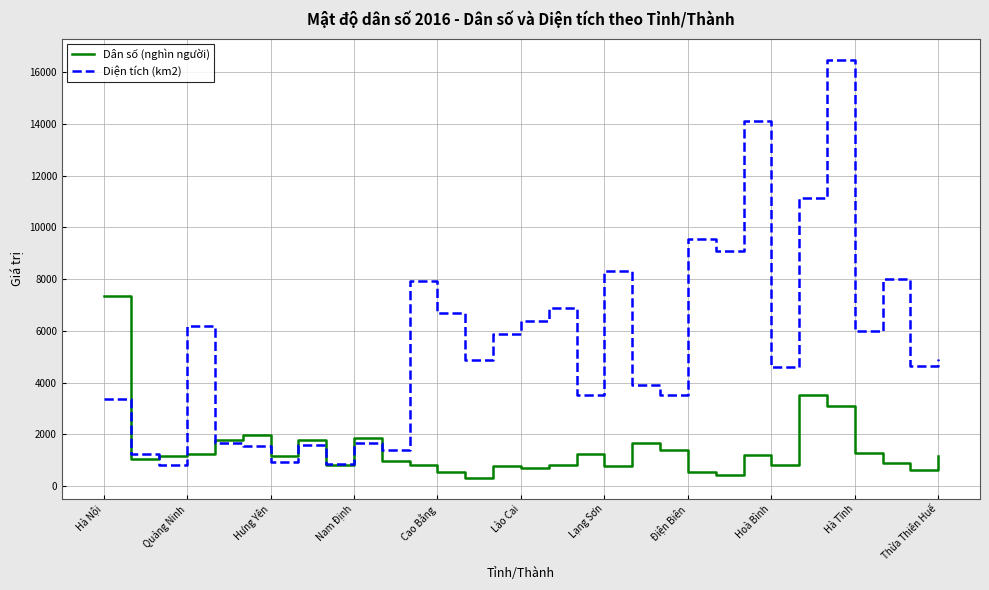

Which series has the largest total across all categories?

Diện tích (km2)